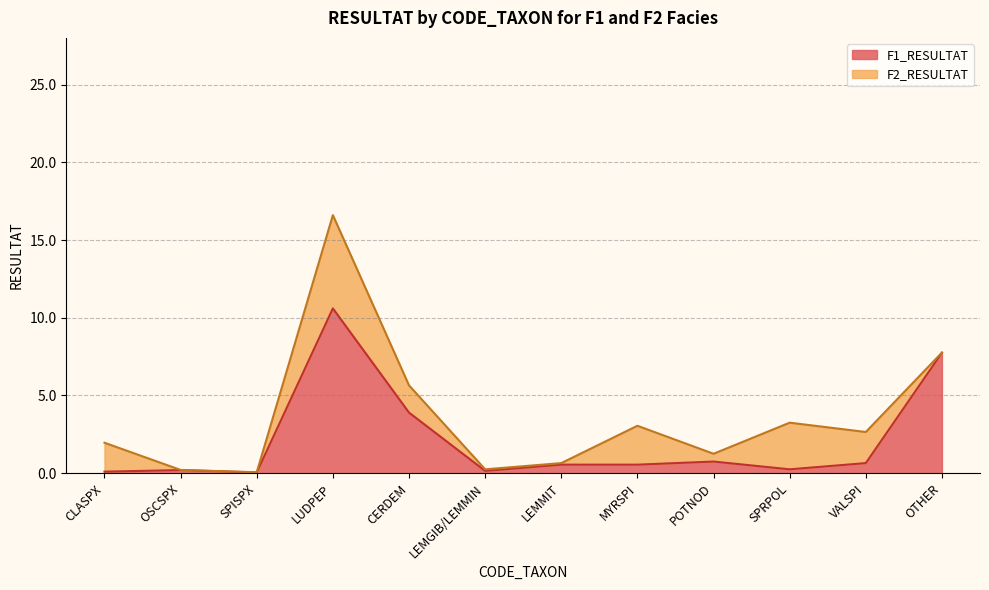

List the labels in order of value, smallest first.

SPISPX, CLASPX, LEMGIB/LEMMIN, OSCSPX, SPRPOL, LEMMIT, MYRSPI, VALSPI, POTNOD, CERDEM, OTHER, LUDPEP